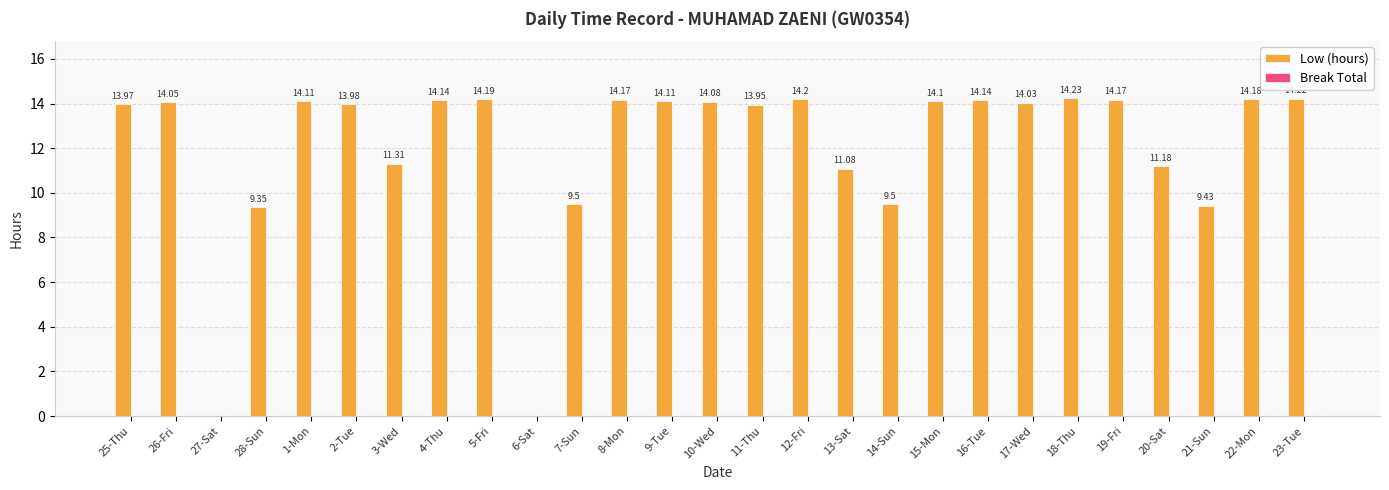

Approximately how many times larger is the value at 16-Tue compared to 26-Fri?

1.0